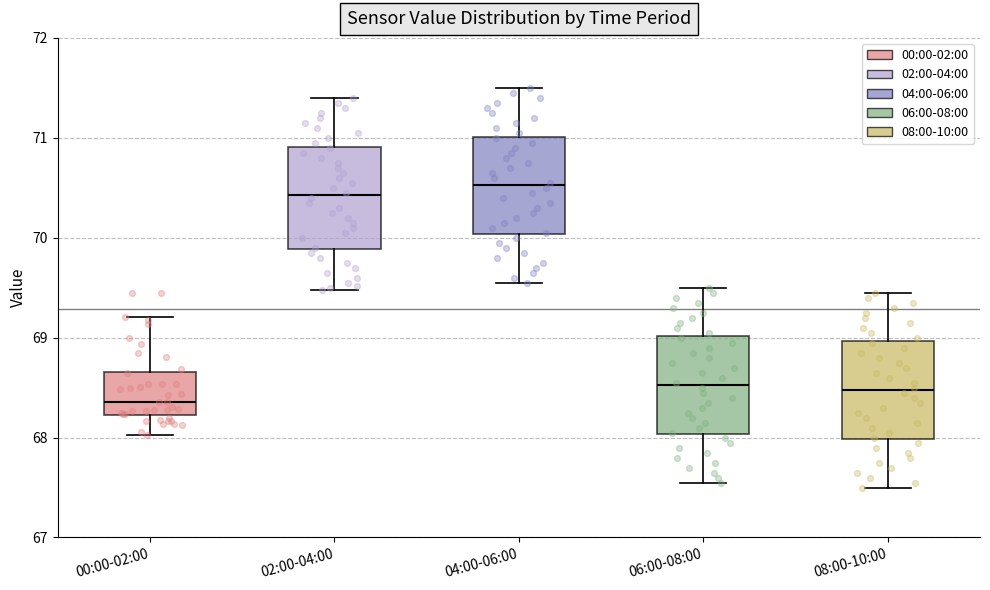

Reading left to right, read every box against the y-axis: the position of its median line, the range the box covers, and the ends of its whiskers. The values are not printed on the chart, so give them approximately, as read against the axis.

00:00-02:00: median 68.4, box 68.2 to 68.7, whiskers 68.0 to 69.2
02:00-04:00: median 70.4, box 69.9 to 70.9, whiskers 69.5 to 71.4
04:00-06:00: median 70.5, box 70.0 to 71.0, whiskers 69.6 to 71.5
06:00-08:00: median 68.5, box 68.0 to 69.0, whiskers 67.6 to 69.5
08:00-10:00: median 68.5, box 68.0 to 69.0, whiskers 67.5 to 69.5